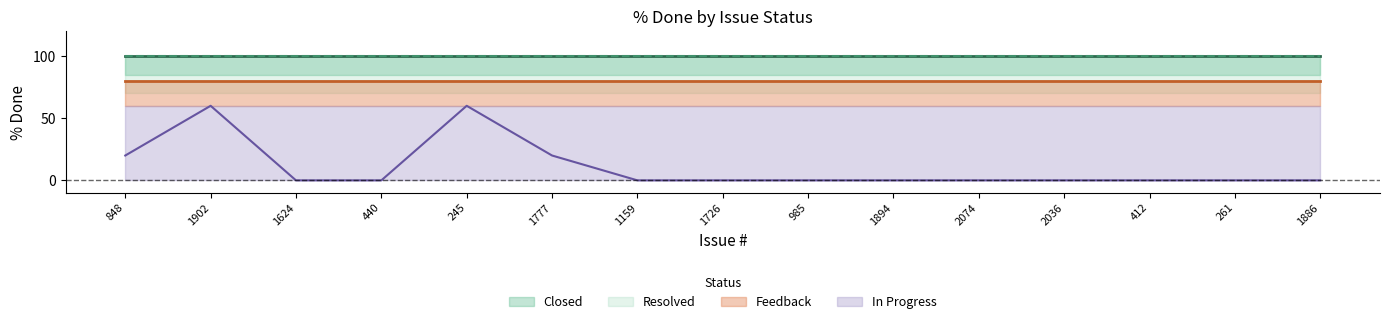

True or false: Feedback and Closed cross at least once.

False